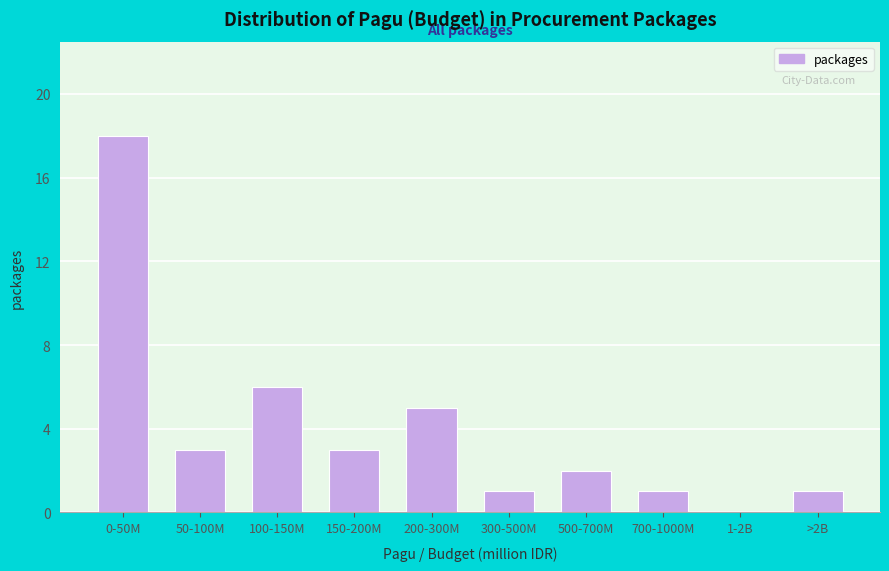

Reading right to left, extract all data points from this chart.

>2B=1	1-2B=0	700-1000M=1	500-700M=2	300-500M=1	200-300M=5	150-200M=3	100-150M=6	50-100M=3	0-50M=18